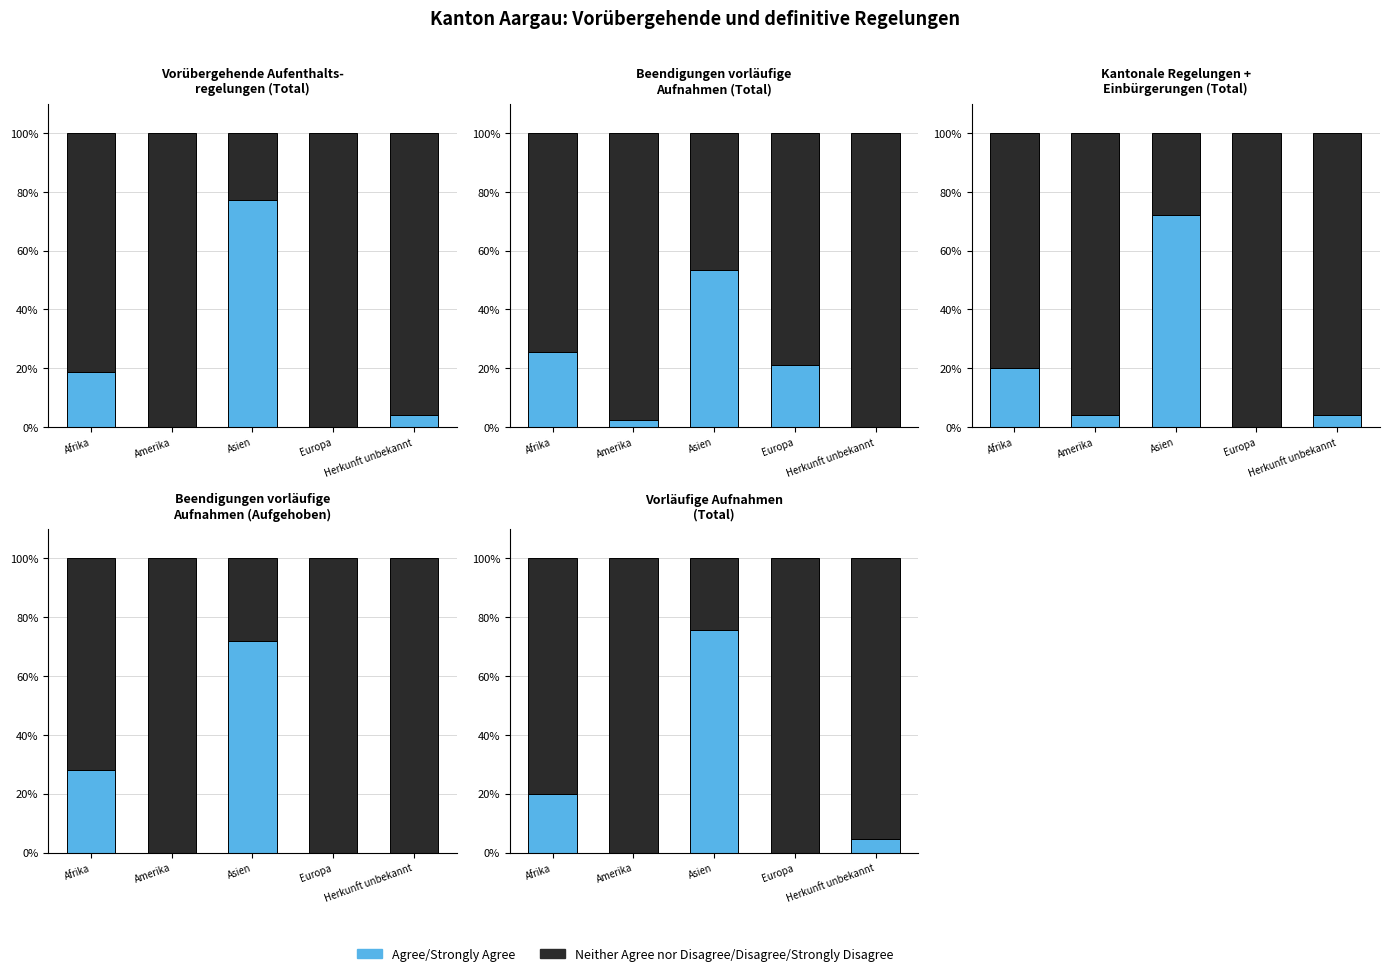

Between Afrika and Europa, which series saw the biggest shift?

Agree/Strongly Agree